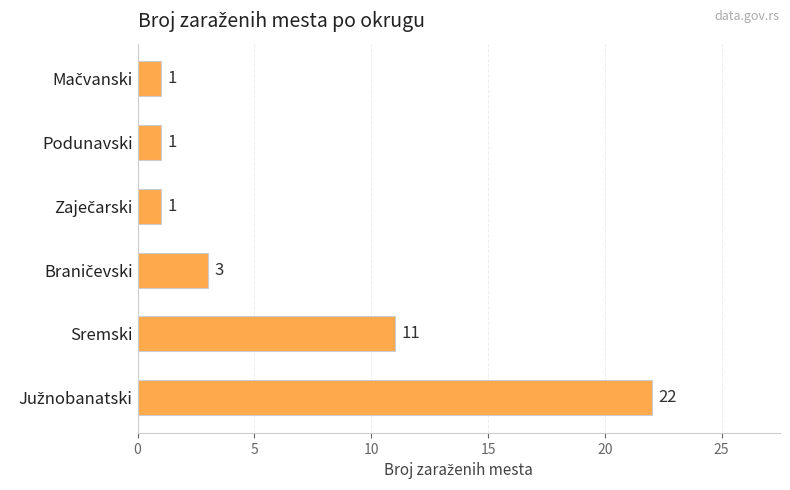

How many distinct data groups are displayed?

1